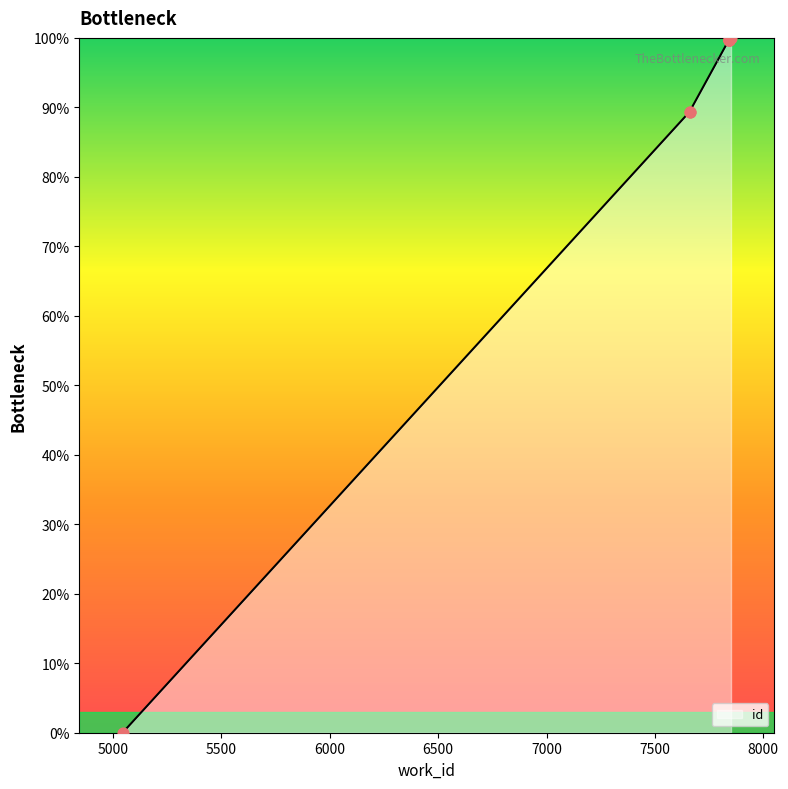

What is the ratio of the value at 7660 to the value at 7660?

1.0